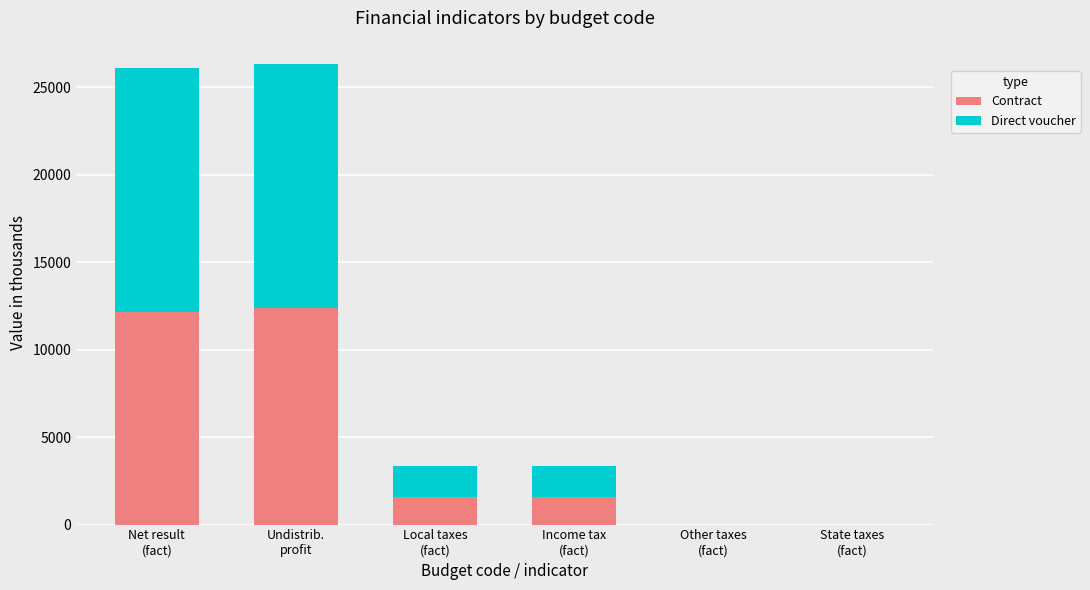

Count the number of data series in this chart.

2